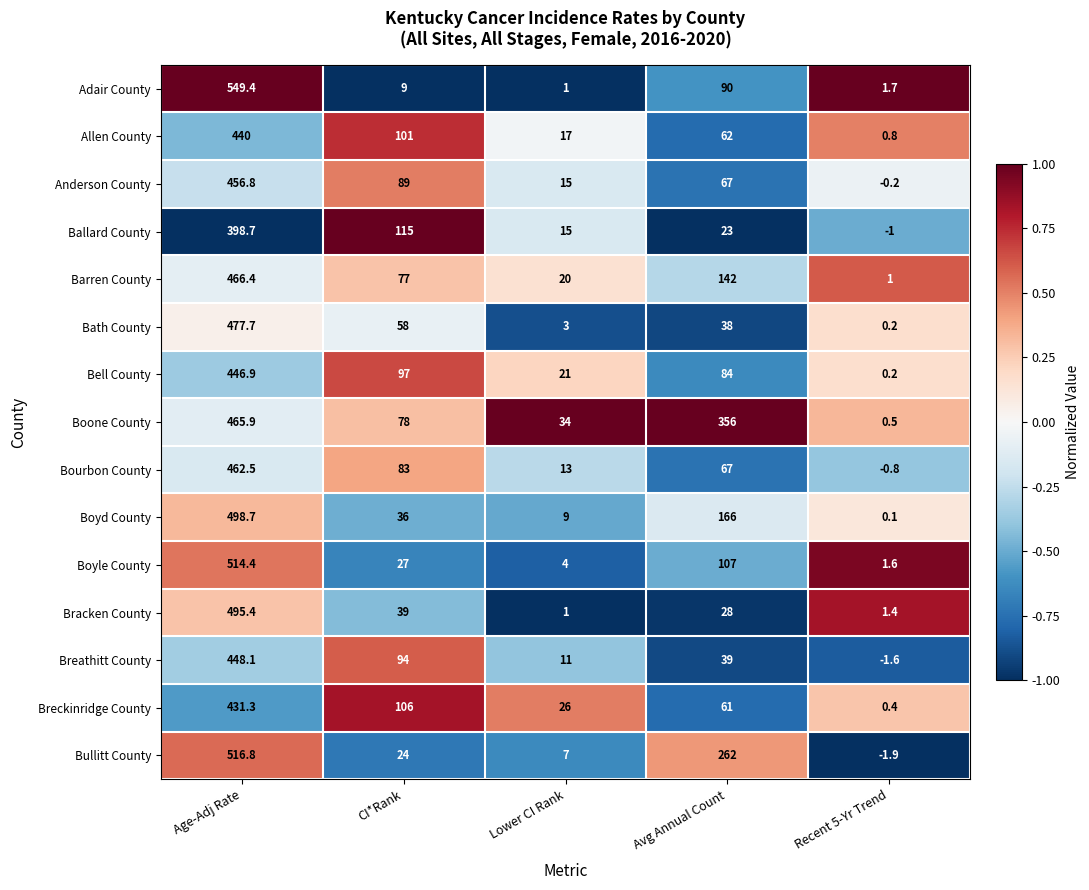

At how many categories does at least one series exceed 0?

5